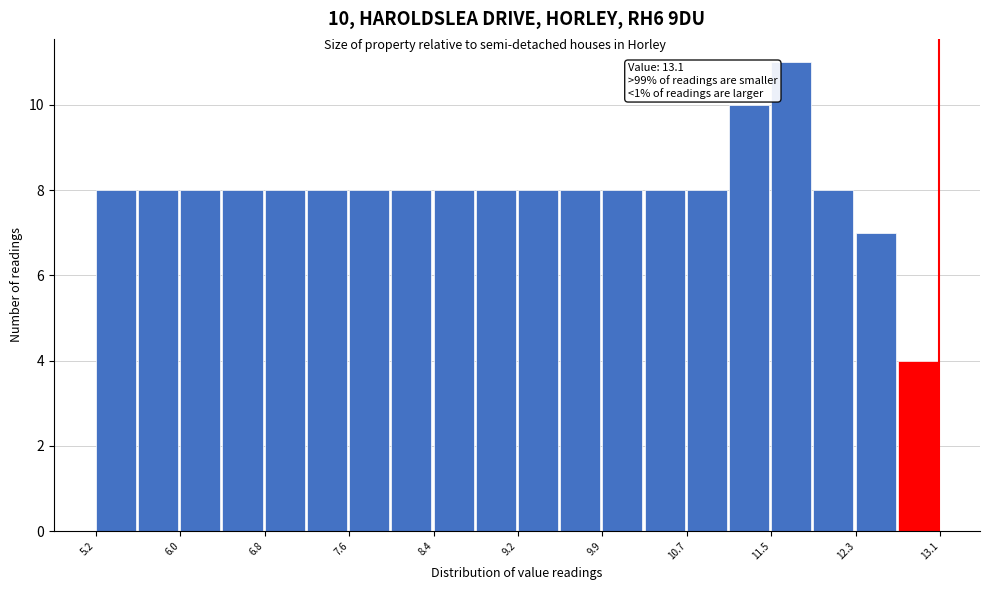

Read against the x-axis, roughly where is the centre of the tallest bar?

11.7